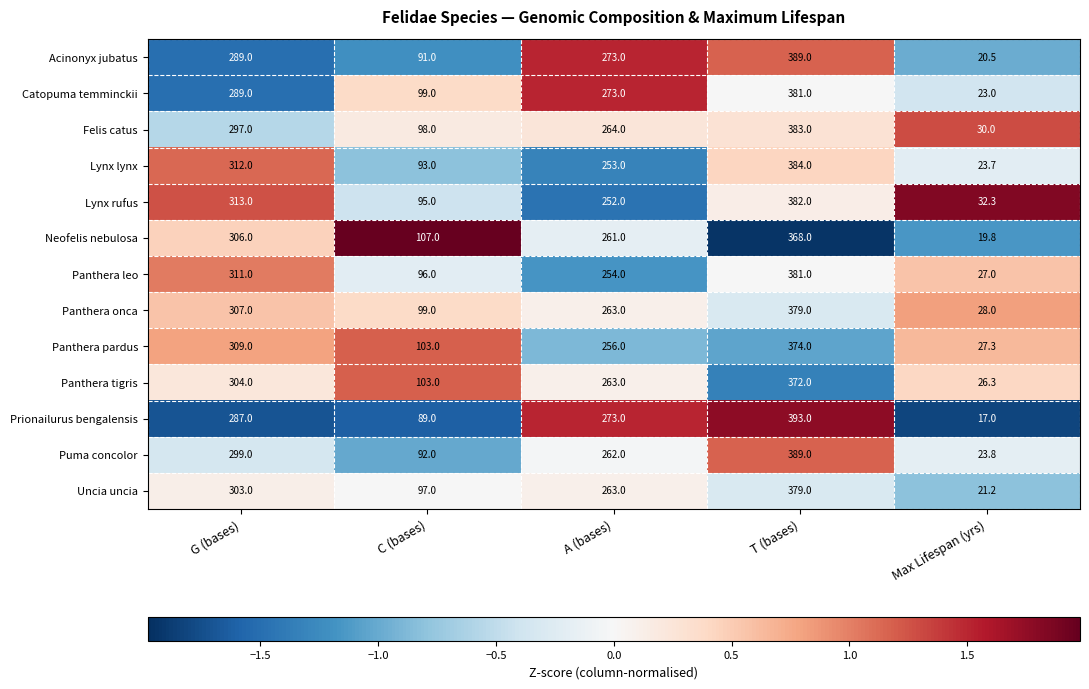

What is the lowest value of the Lynx rufus series?

32.3